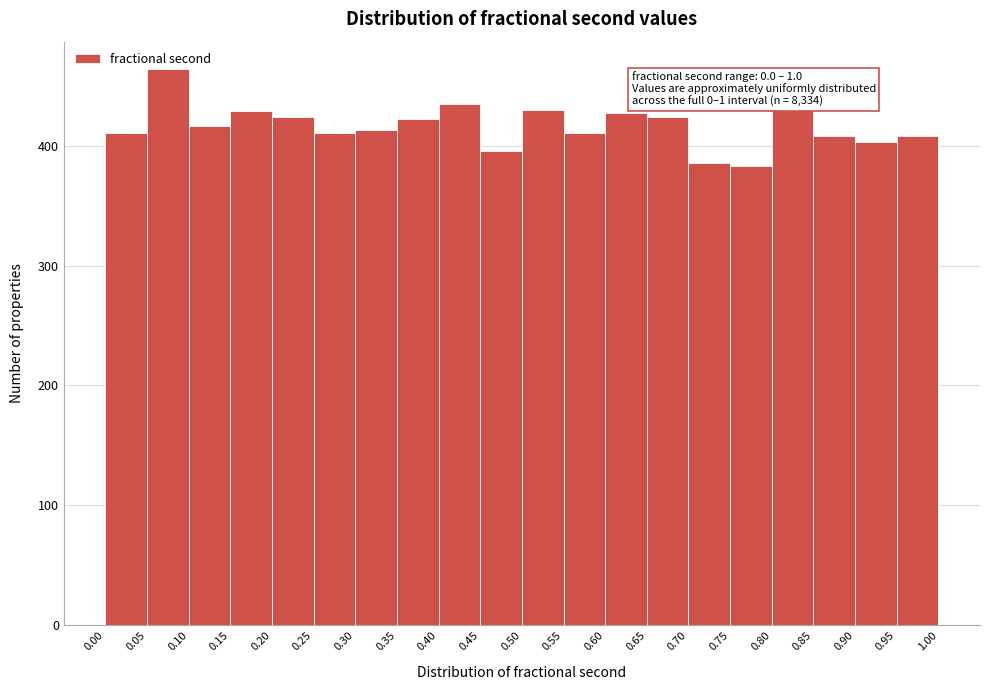

Over which range of the x-axis is the bar tallest?

0.05 to 0.10